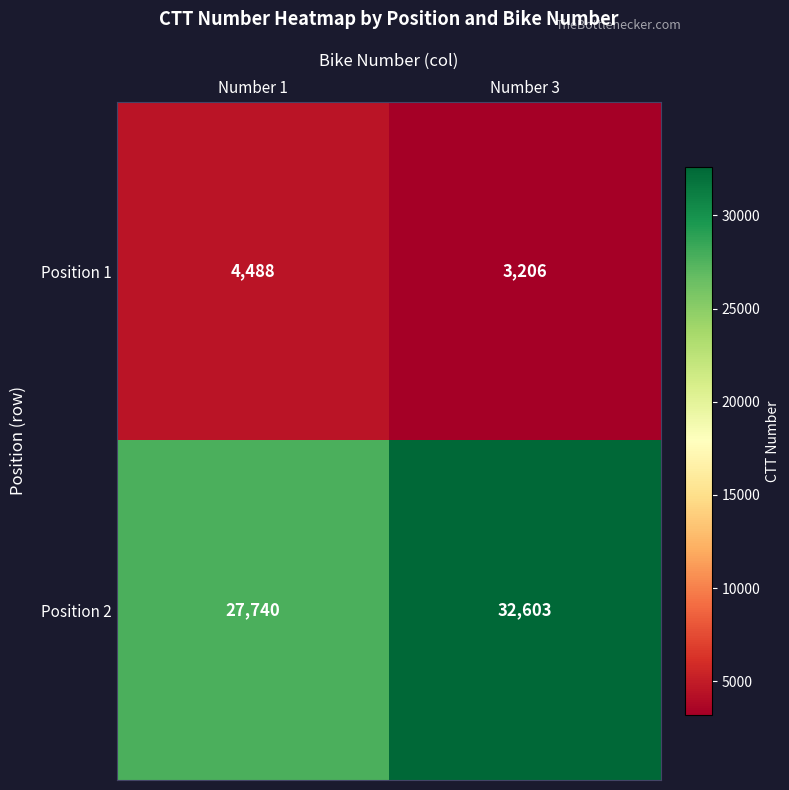

What is the difference between the Position 2 values at Number 3 and Number 1?

4863